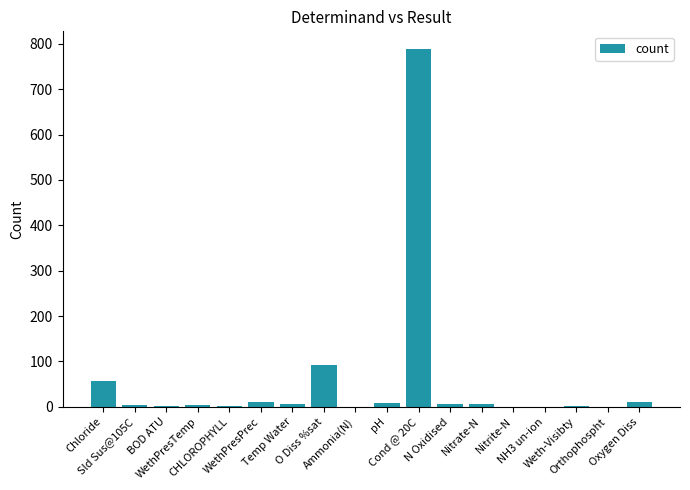

What value does the data have at Oxygen Diss?

11.4